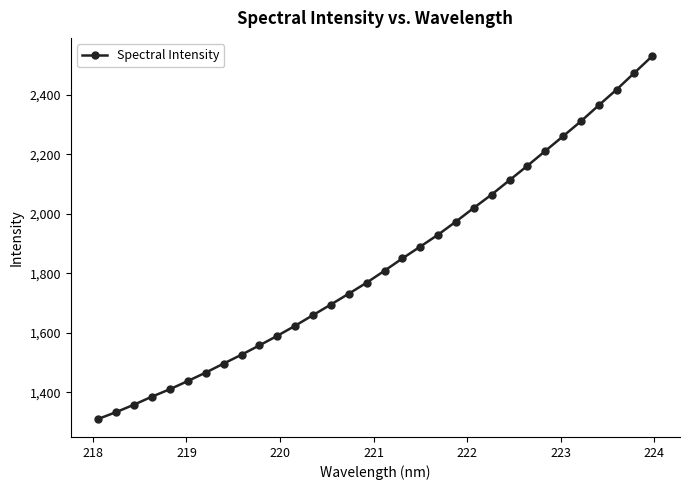

What is the average value?

1835.3